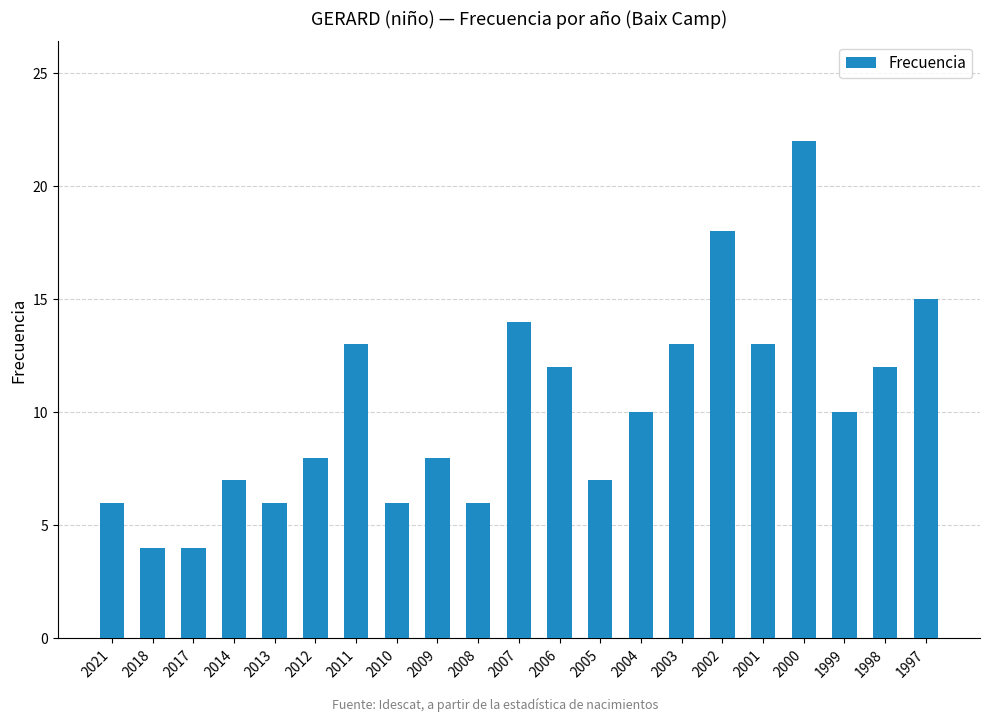

True or false: the data shows 10 at 1999.

True